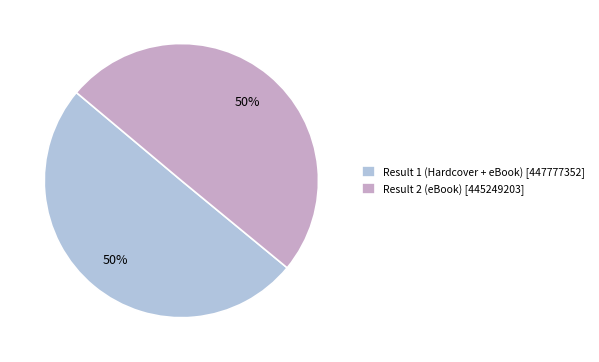

Count the number of slices in the pie.

2